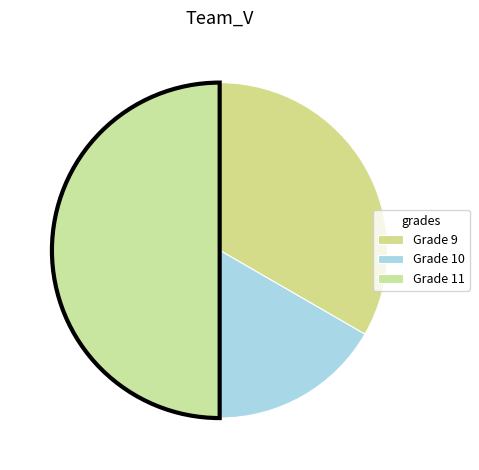

Count the number of slices in the pie.

3